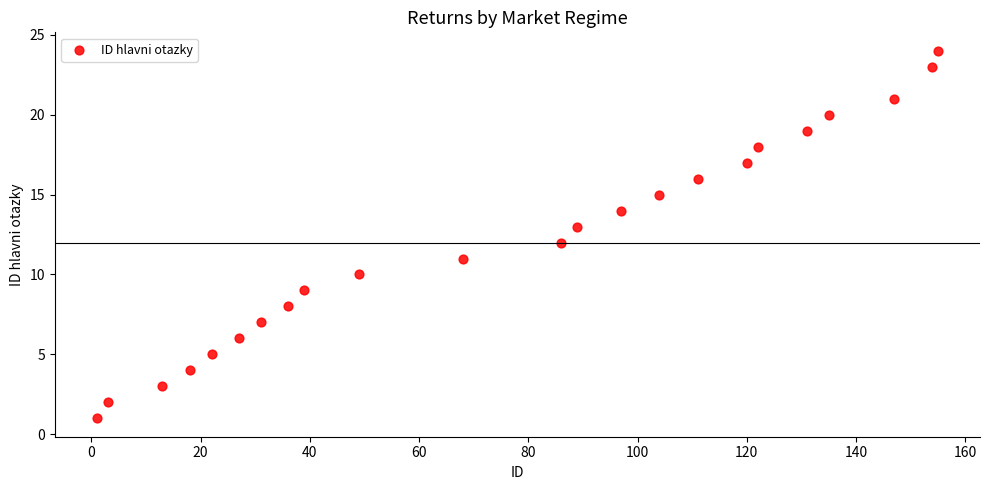

What is the range of Y values (max minus min)?

23